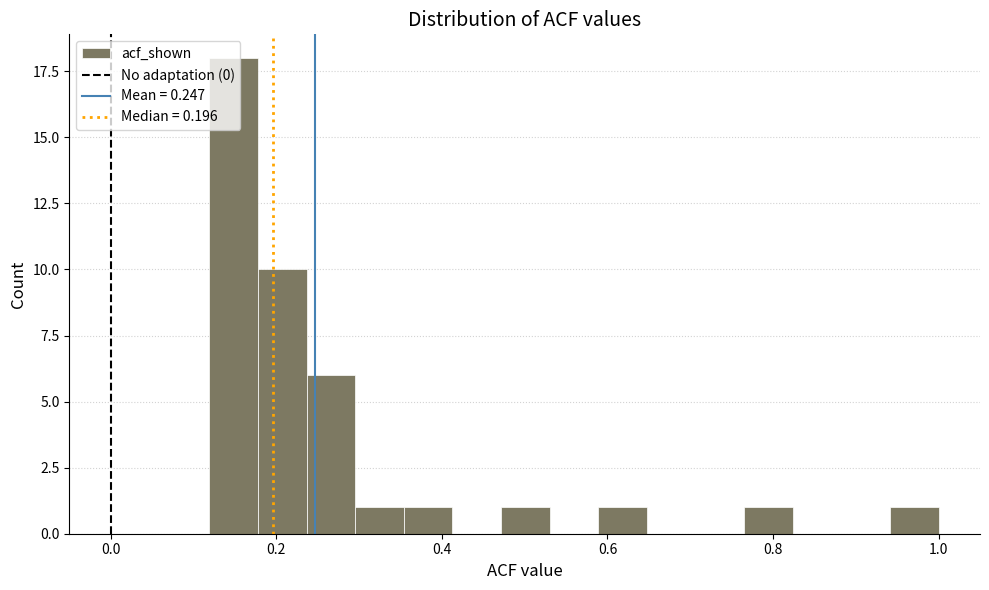

Read against the x-axis, roughly where is the centre of the tallest bar?

0.14